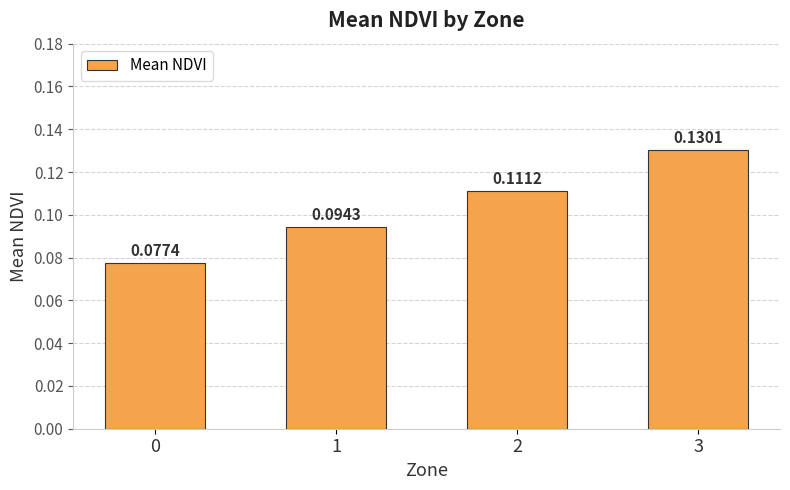

List the labels in order of value, smallest first.

0, 1, 2, 3